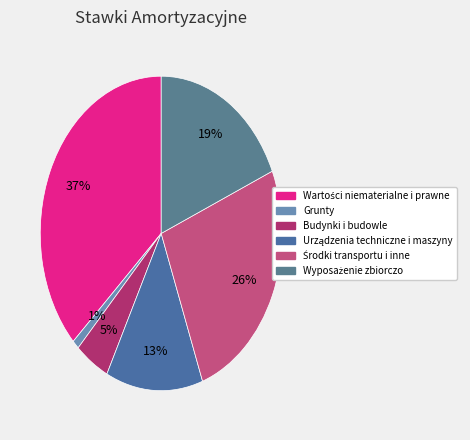

How many segments does this pie chart have?

6